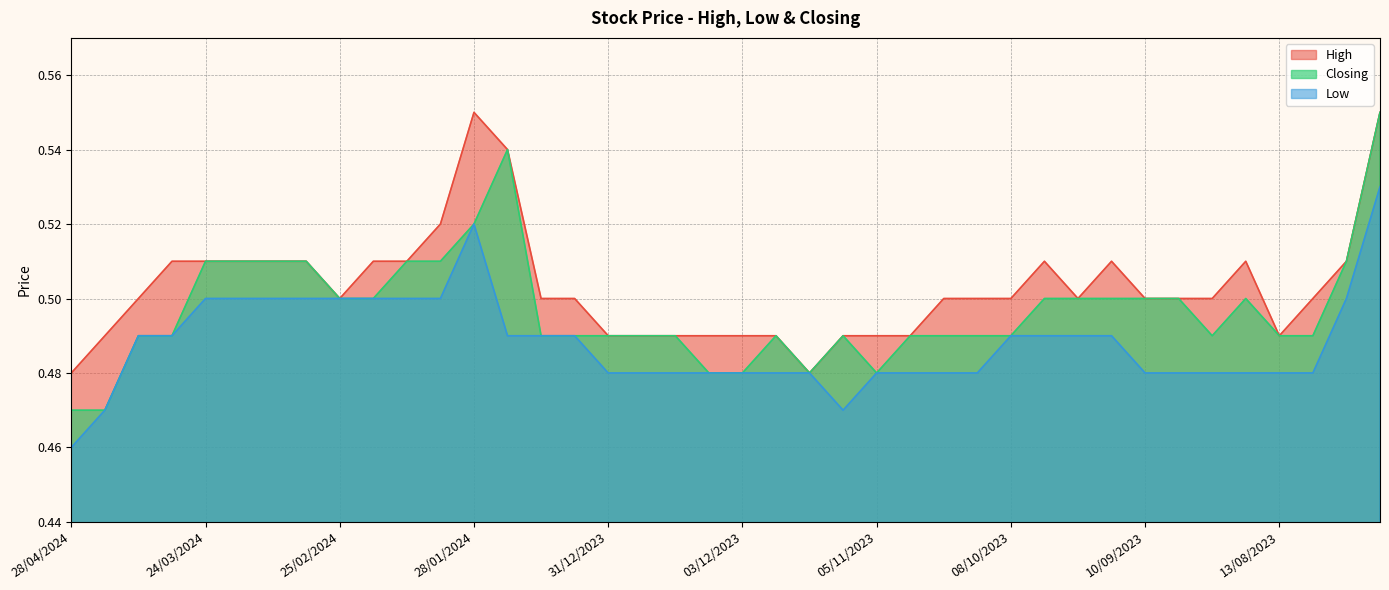

Count the High values in the range 0 to 1.

40